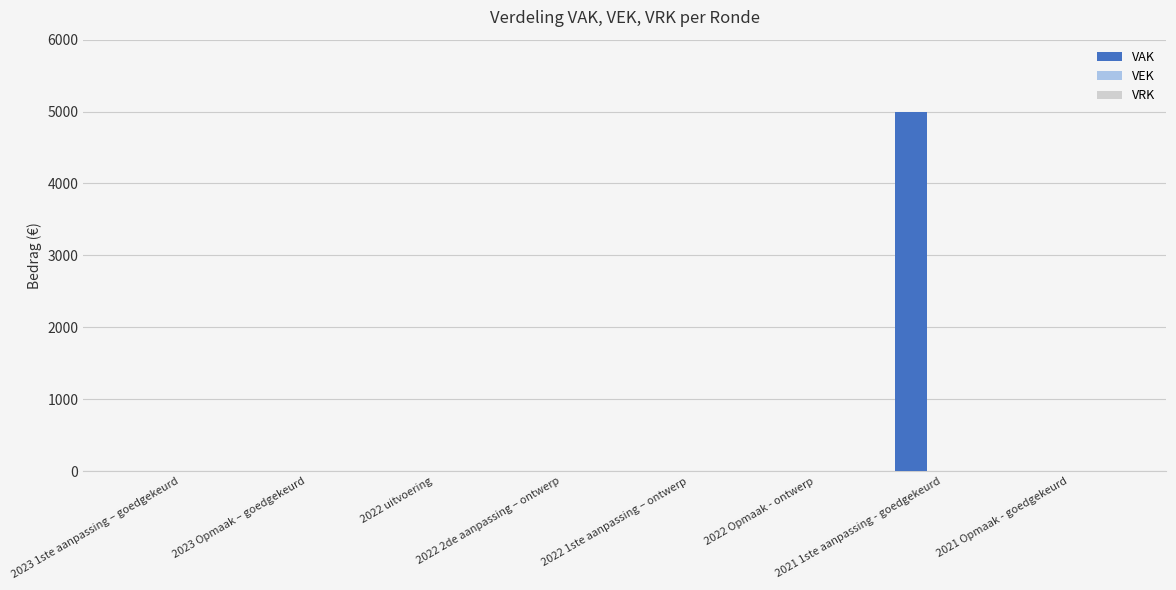

What is the maximum value shown in the chart?

5000